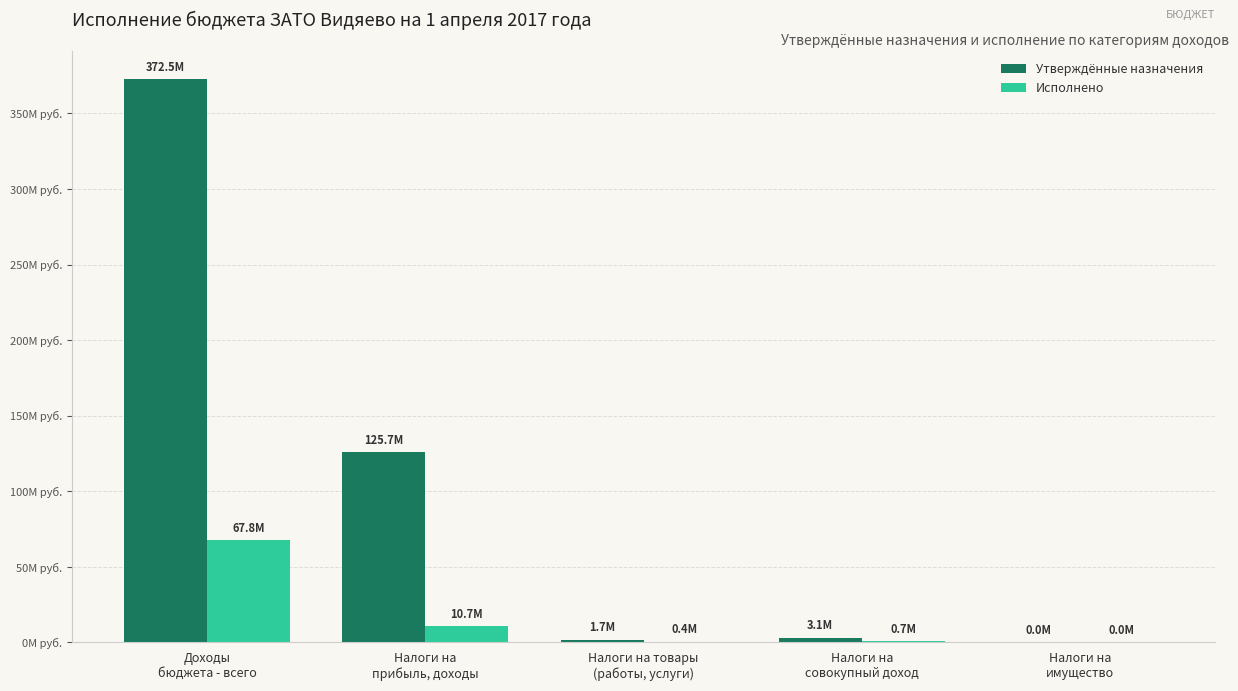

Are the bars grouped side by side (vs. stacked)?

Yes